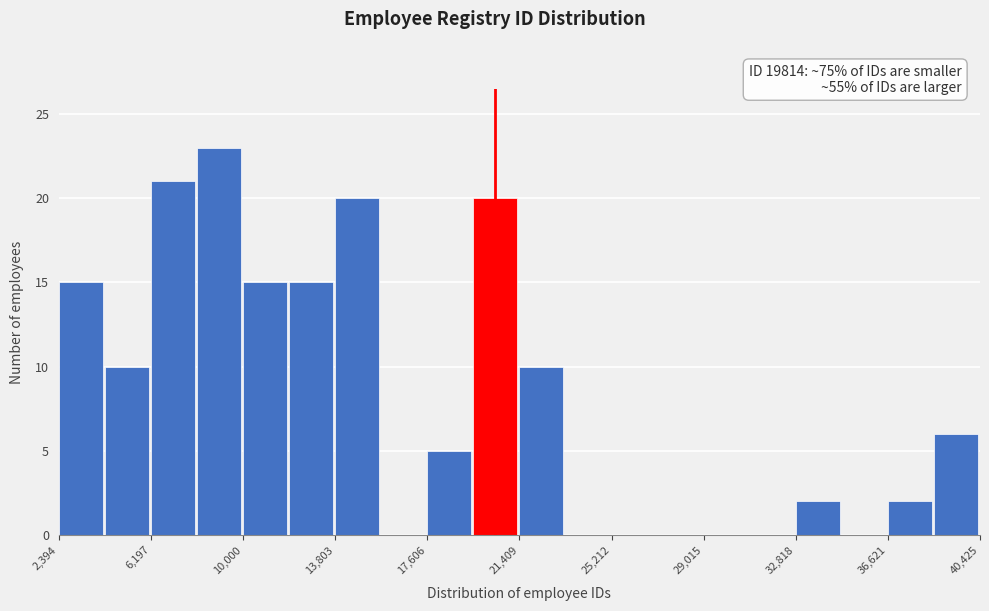

Read against the x-axis, roughly where is the centre of the tallest bar?

9000